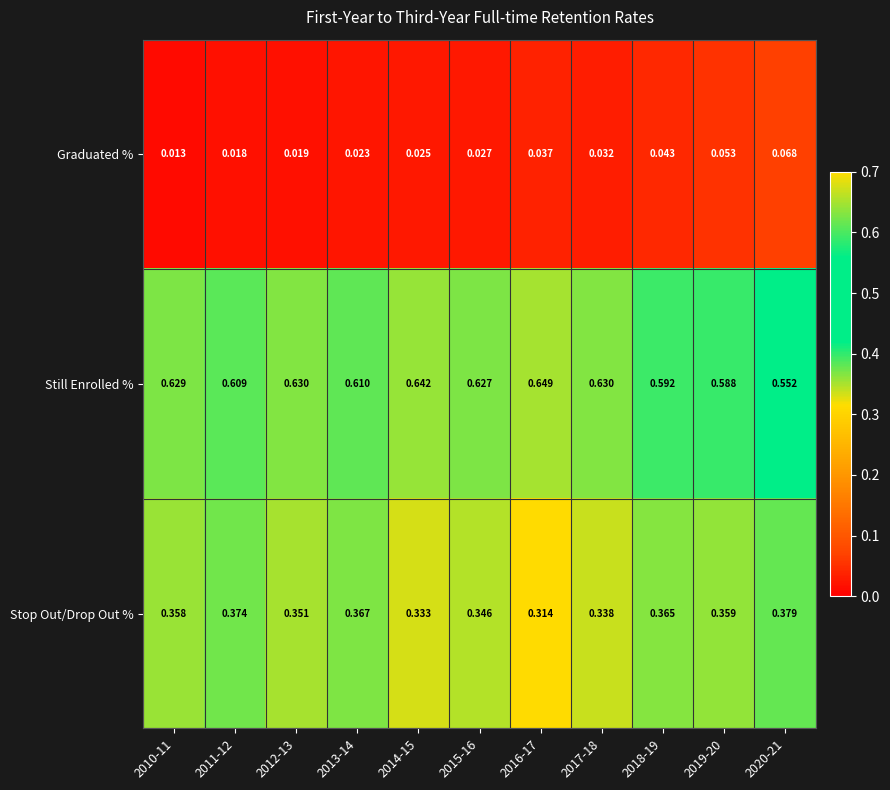

How many data points does each series have?

11